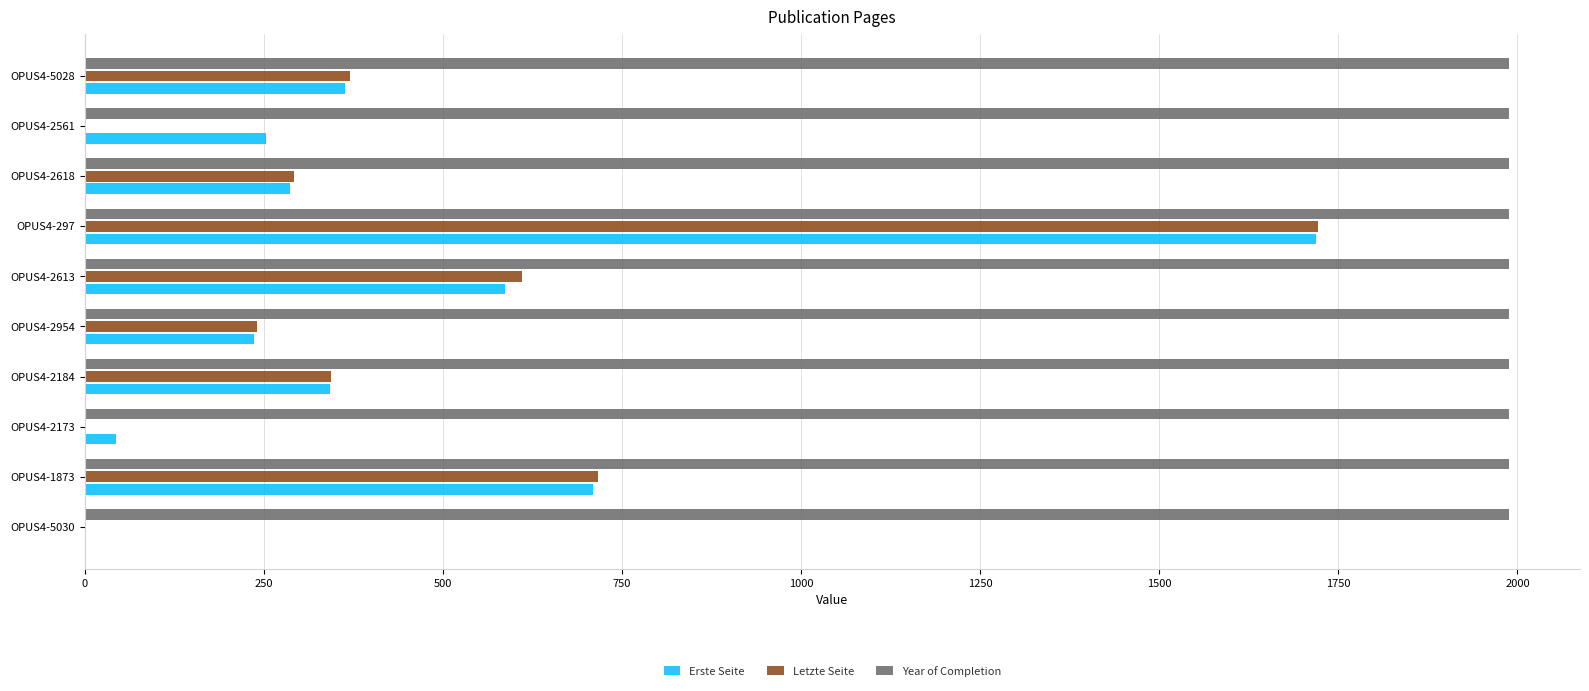

Where is Letzte Seite nearest to the value 861?

OPUS4-1873